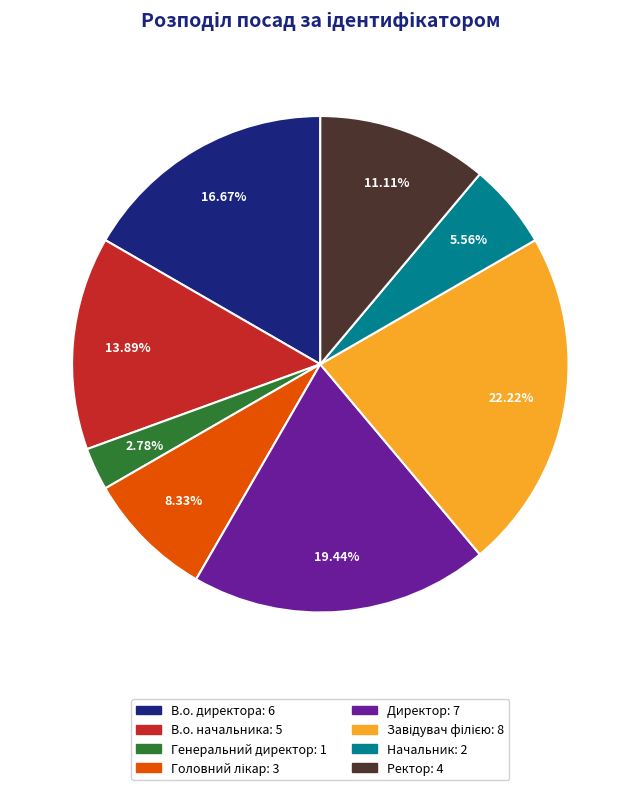

How many segments does this pie chart have?

8